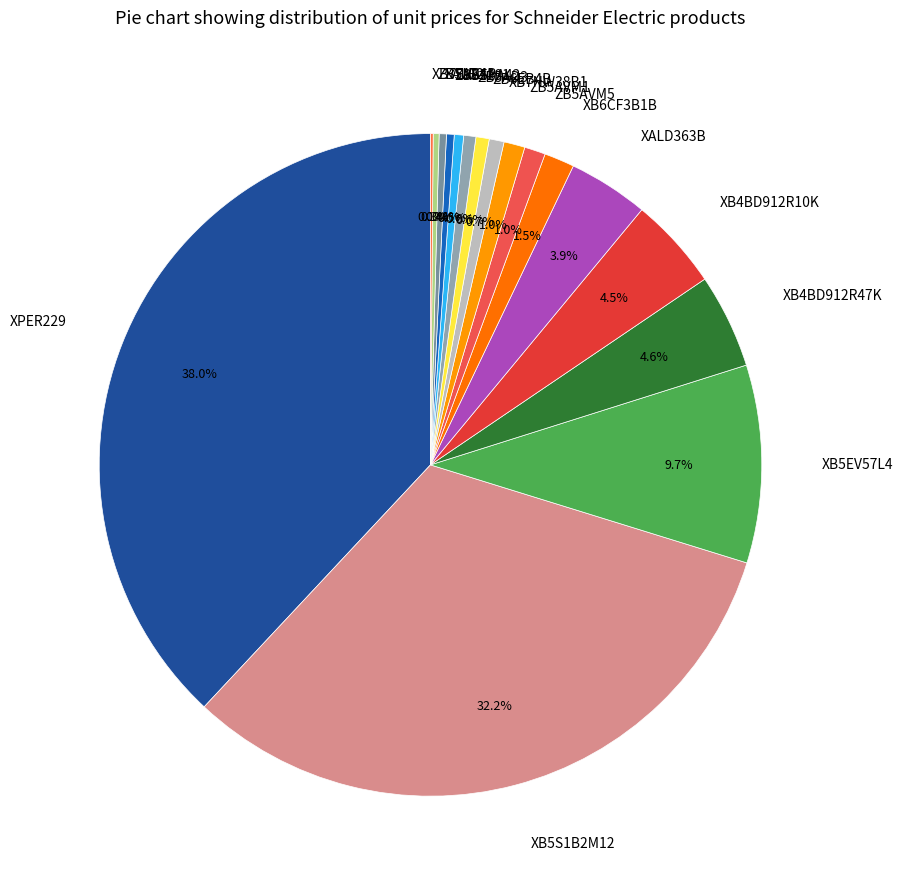

What is the ratio of the value at ZBY1101 to the value at XALE2?

1.1